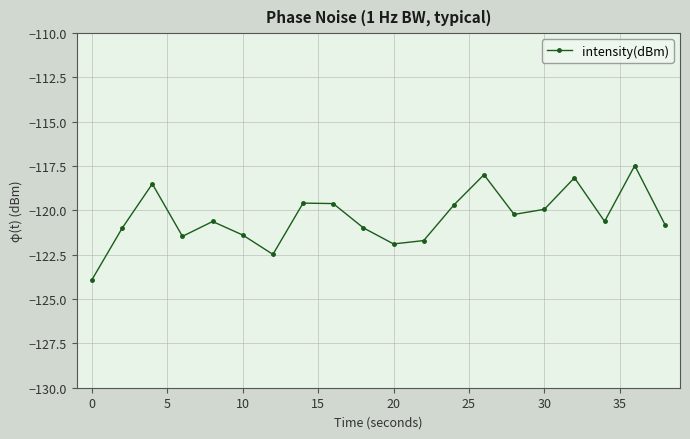

What is the greatest value displayed?

-117.5